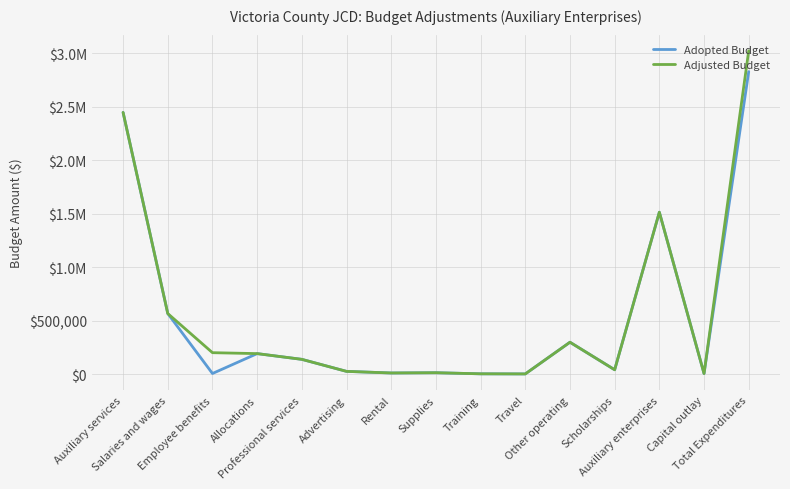

Which series has the largest total across all categories?

Adjusted Budget